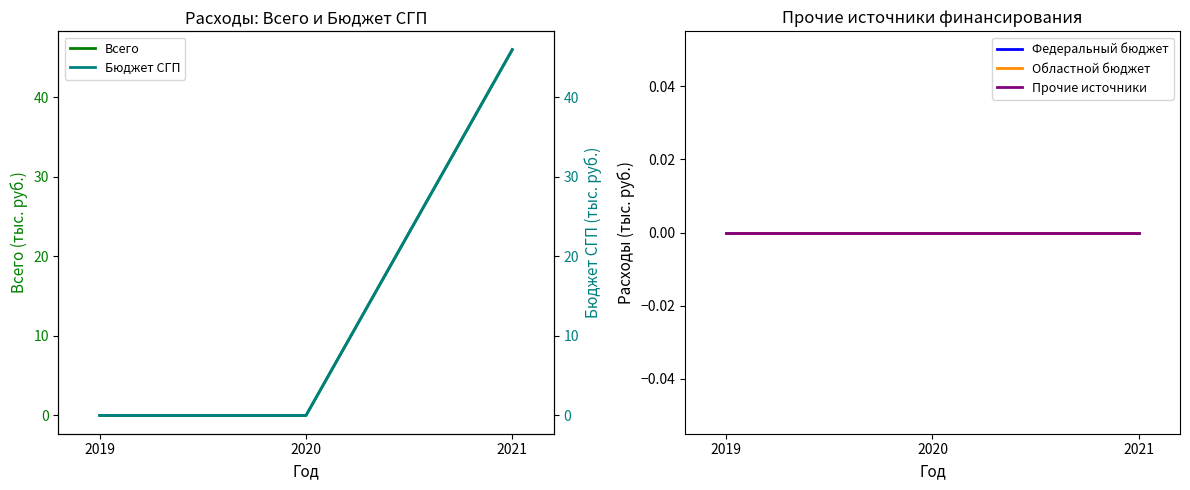

Is the value of Бюджет СГП at 2020 greater than the value of Всего at 2021?

No